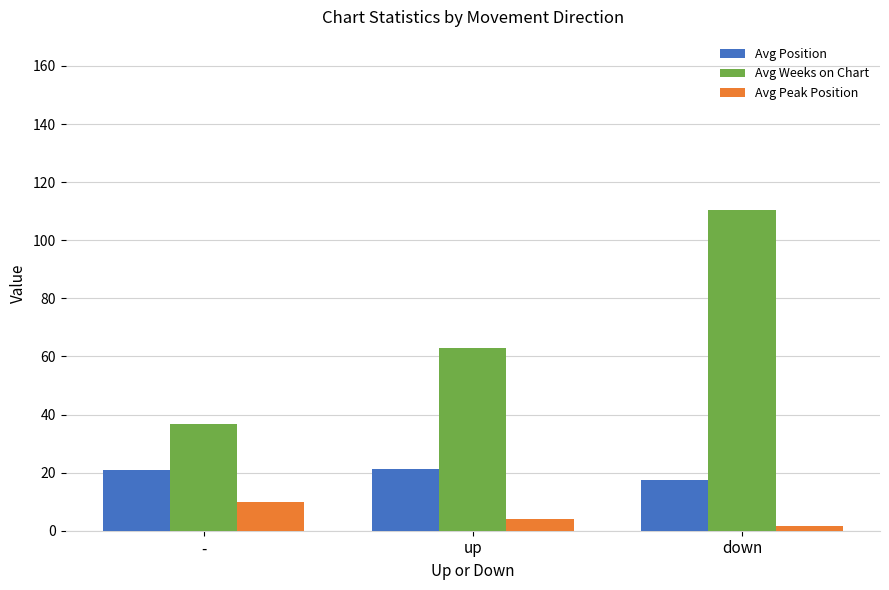

What is the difference between the maximum and minimum values in the Avg Weeks on Chart series?

73.7